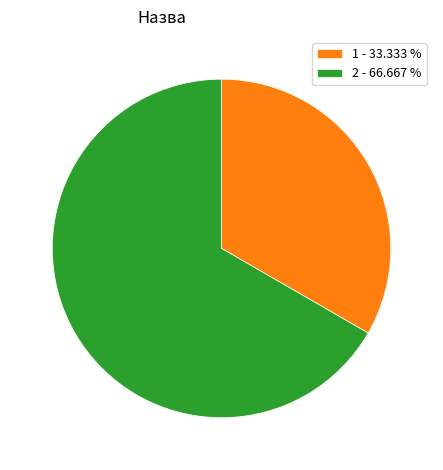

Do 2 - 66.667 % and 1 - 33.333 % together represent more than half of the pie?

Yes